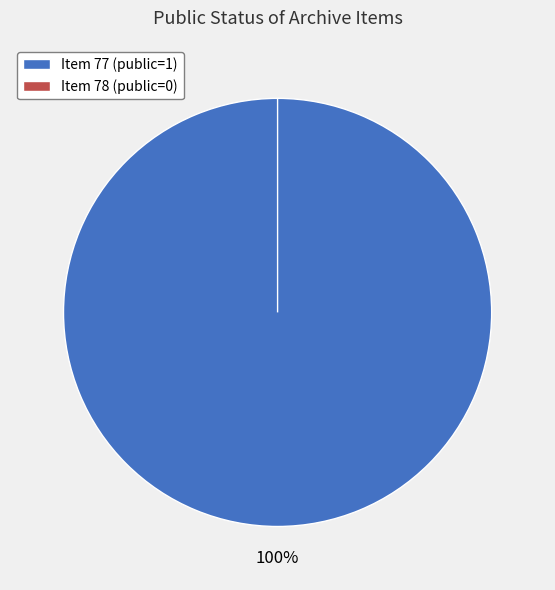

True or false: Item 78 accounts for 0% of the total.

True